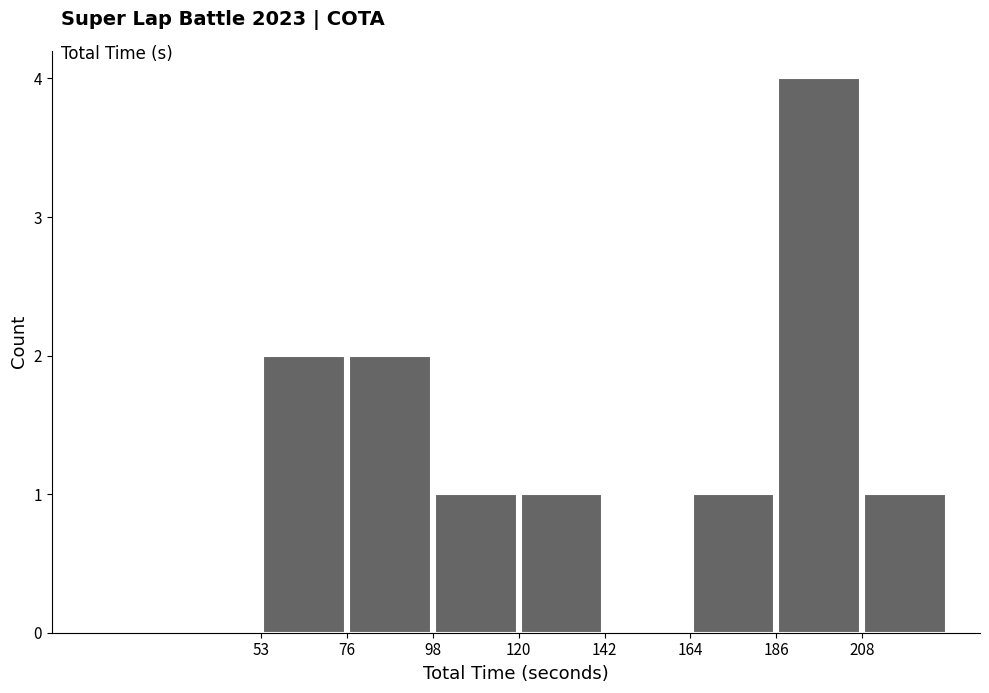

Which range on the x-axis has the tallest bar?

185 to 210